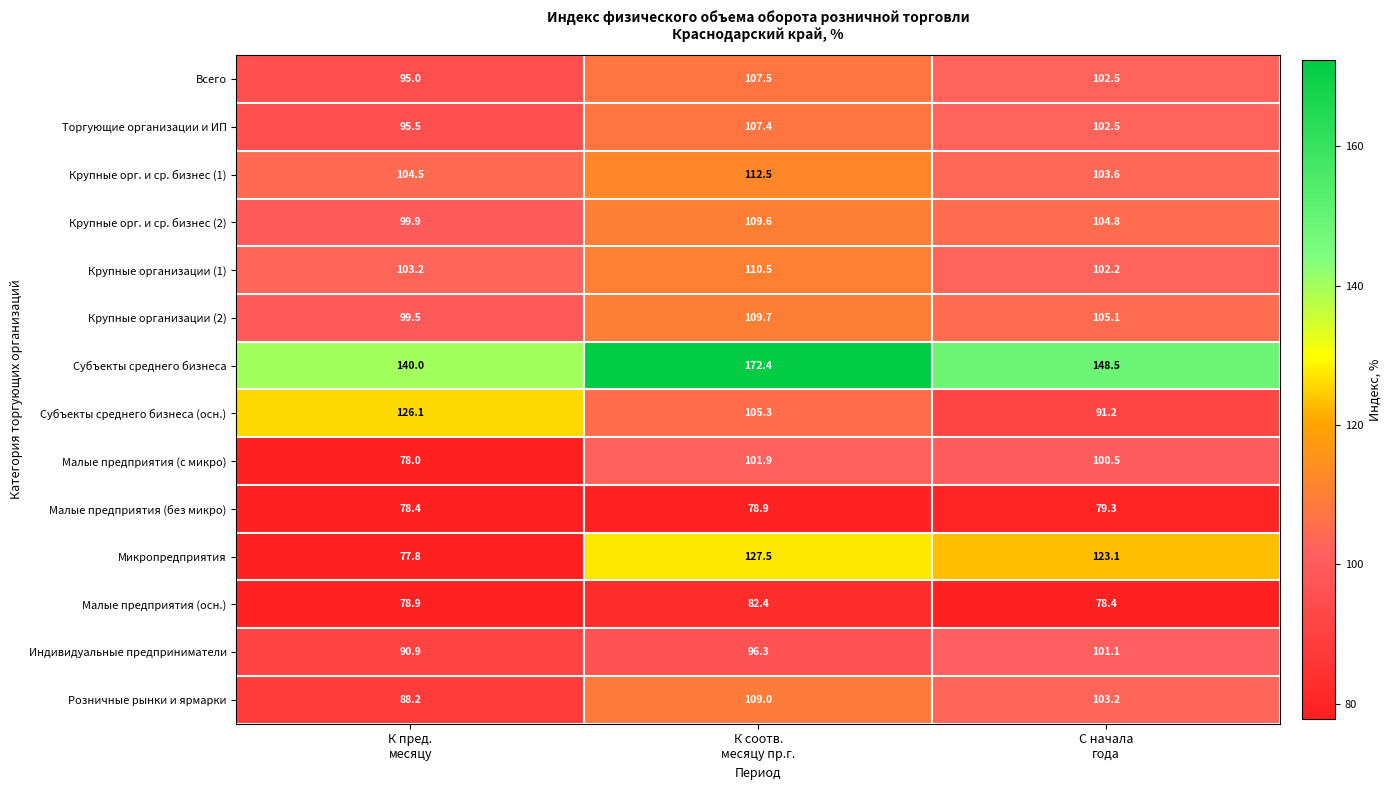

How many data points in Торгующие организации и ИП are above 102?

2